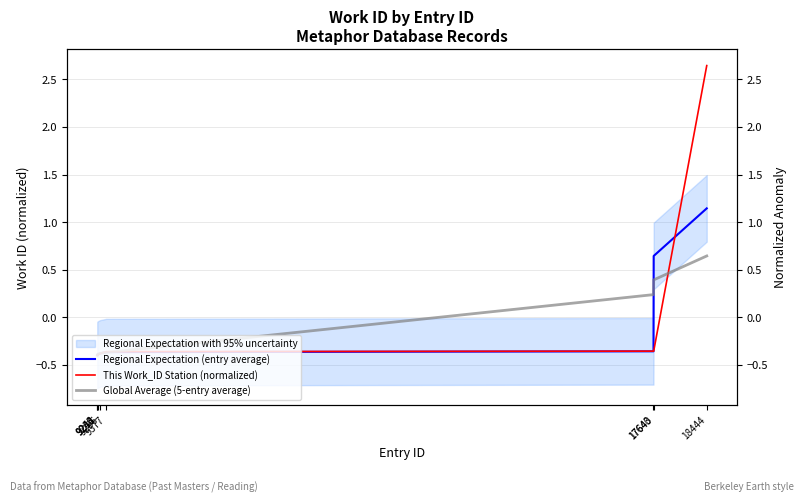

The value of Global Average (5-entry average) at 9243 is -0.1. True or false?

False